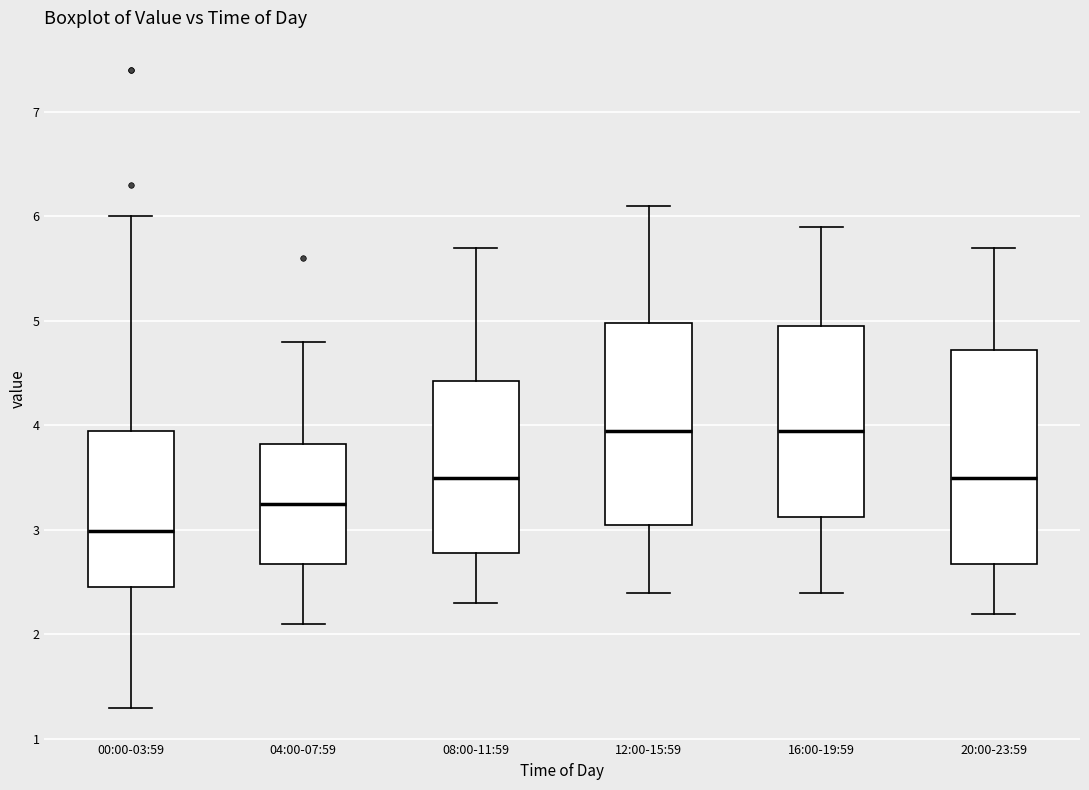

Reading left to right, read every box against the y-axis: the position of its median line, the range the box covers, and the ends of its whiskers. The values are not printed on the chart, so give them approximately, as read against the axis.

00:00-03:59: median 3.0, box 2.5 to 3.9, whiskers 1.3 to 6.0
04:00-07:59: median 3.3, box 2.7 to 3.8, whiskers 2.1 to 4.8
08:00-11:59: median 3.5, box 2.8 to 4.4, whiskers 2.3 to 5.7
12:00-15:59: median 4.0, box 3.1 to 5.0, whiskers 2.4 to 6.1
16:00-19:59: median 4.0, box 3.1 to 5.0, whiskers 2.4 to 5.9
20:00-23:59: median 3.5, box 2.7 to 4.7, whiskers 2.2 to 5.7